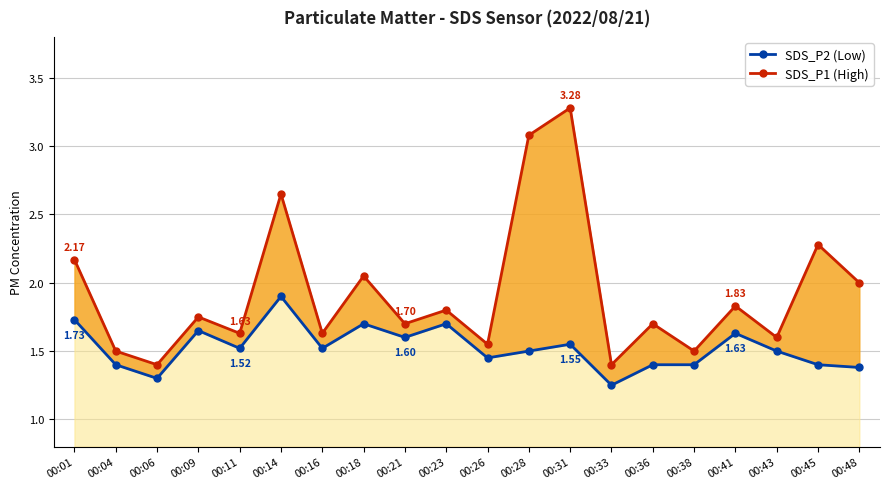

True or false: SDS_P2 and SDS_P1 cross at least once.

False